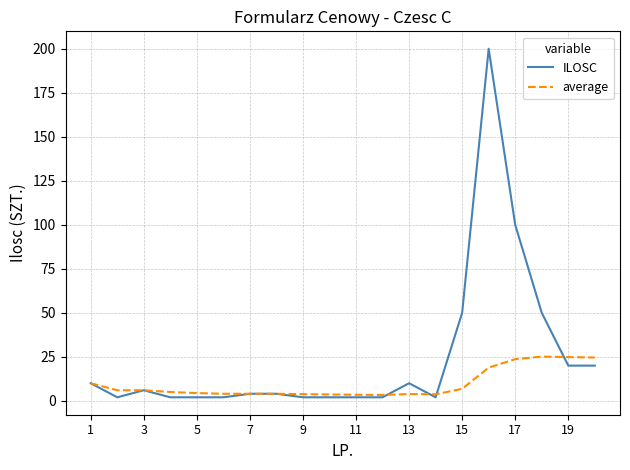

List the series in order of their peak value, lowest first.

average, ILOSC